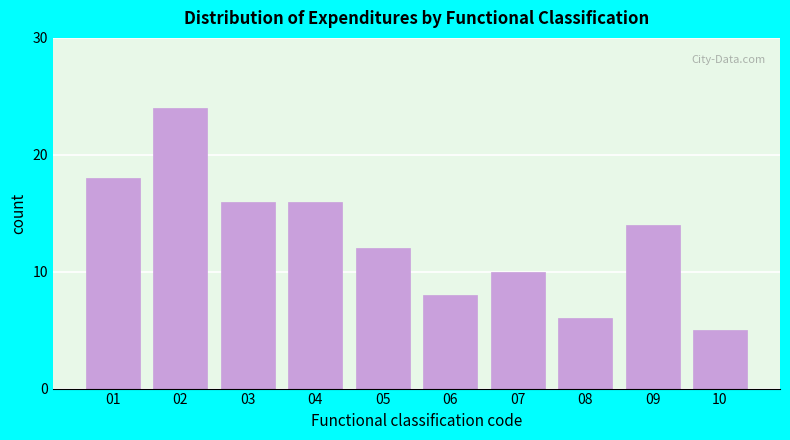

Reading left to right, list all the values displayed in this chart.

01=18	02=24	03=16	04=16	05=12	06=8	07=10	08=6	09=14	10=5